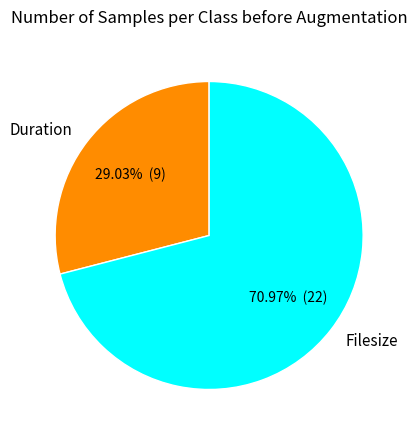

Which category has the biggest portion of the pie?

Filesize